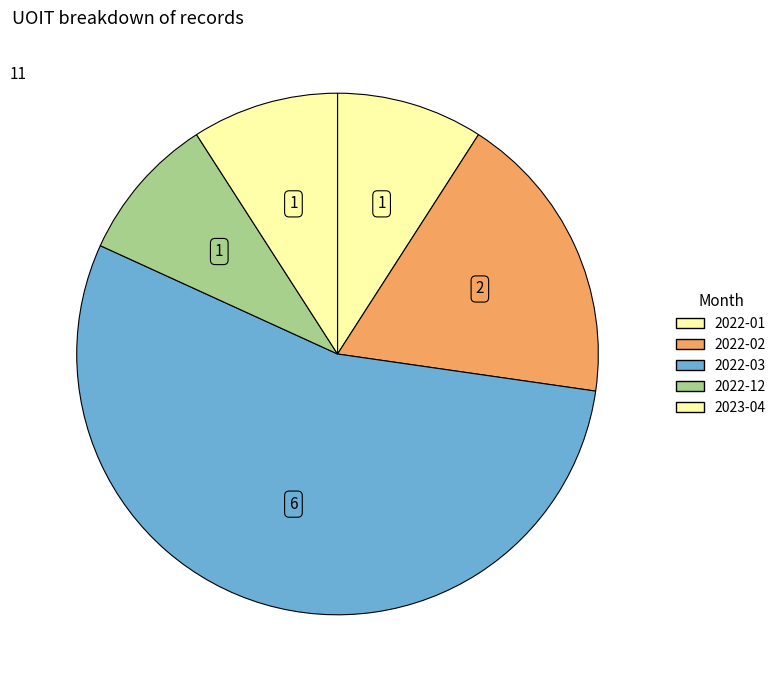

How many segments does this pie chart have?

5